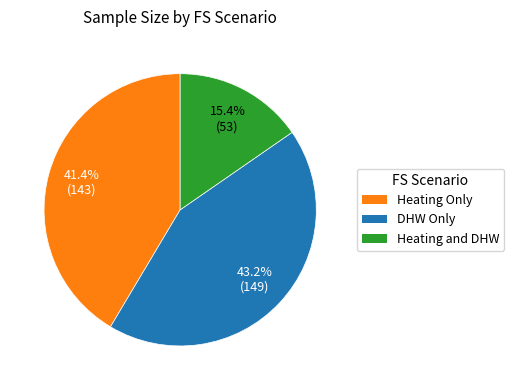

Is the sum of Heating and DHW and Heating Only greater than half?

Yes